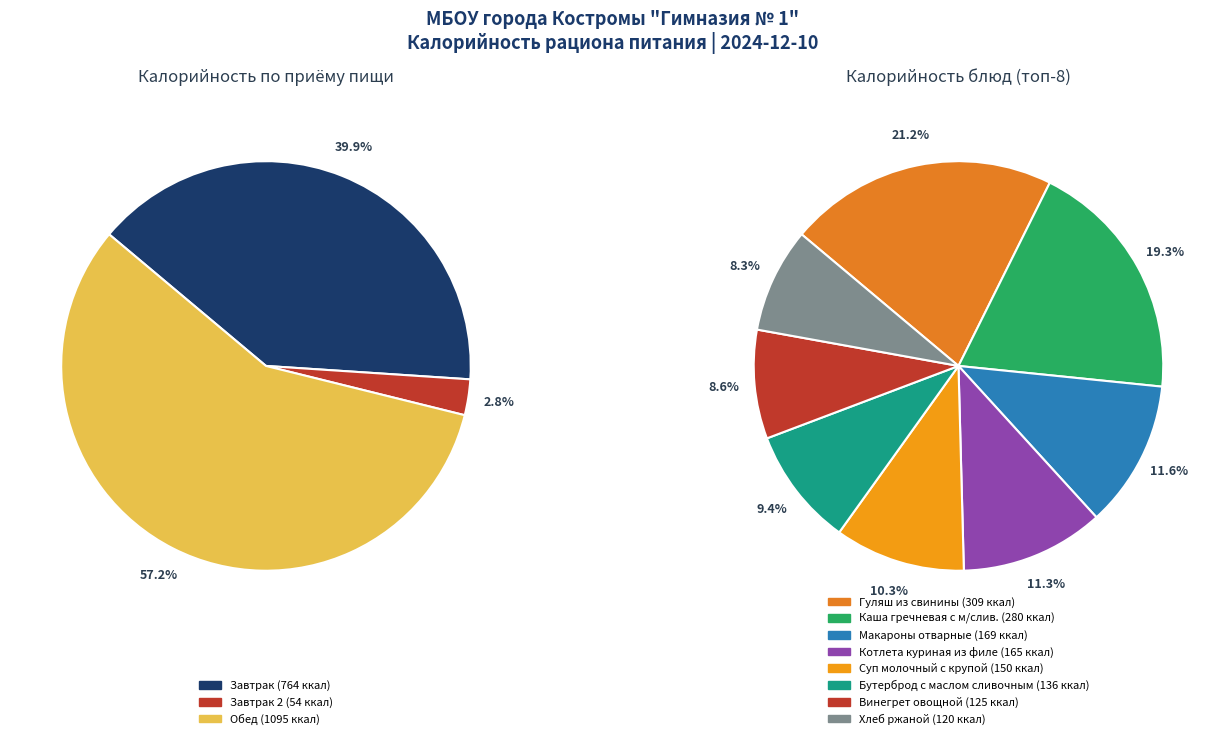

Is Каша гречневая с м/слив. the majority of the pie?

No